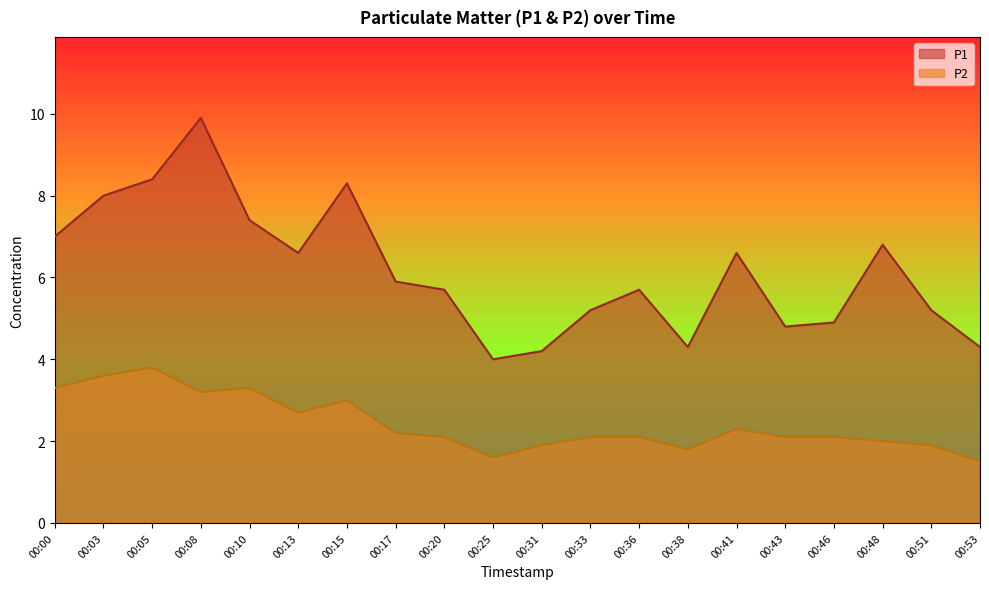

Where is the first local minimum for P2?

00:08